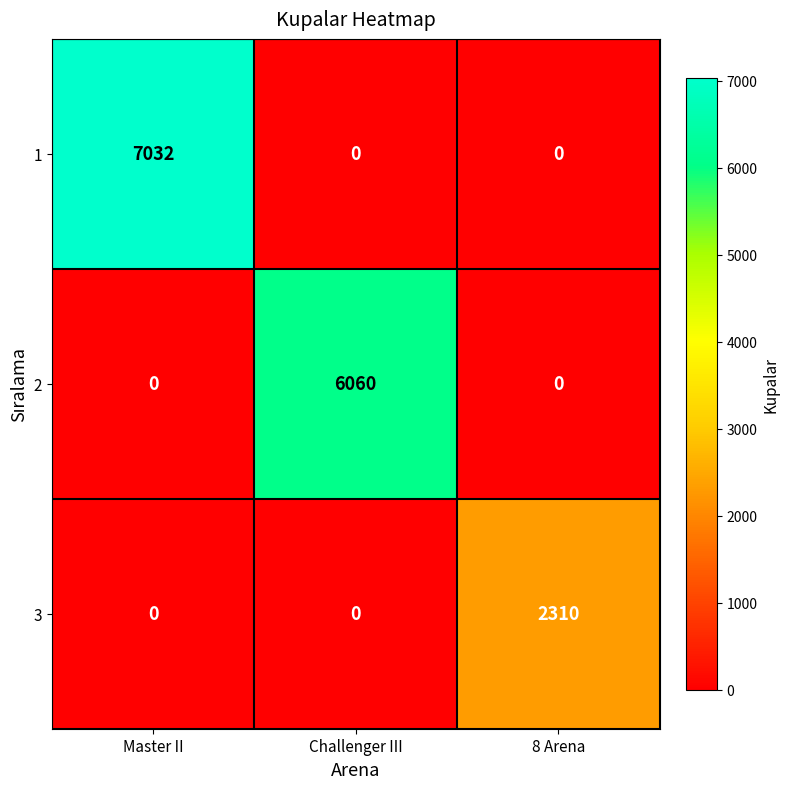

The 1 series shows 0 at 8 Arena. True or false?

True